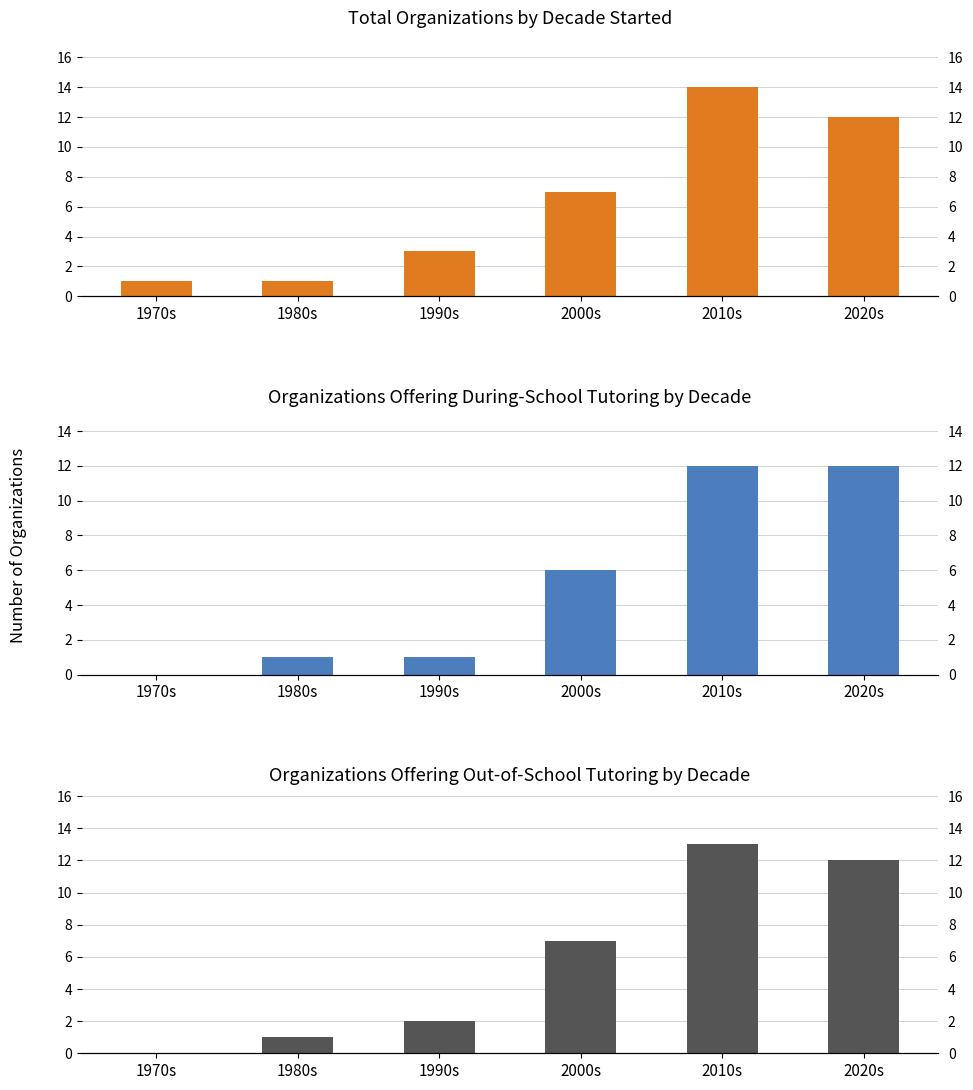

How many data points does each series have?

6